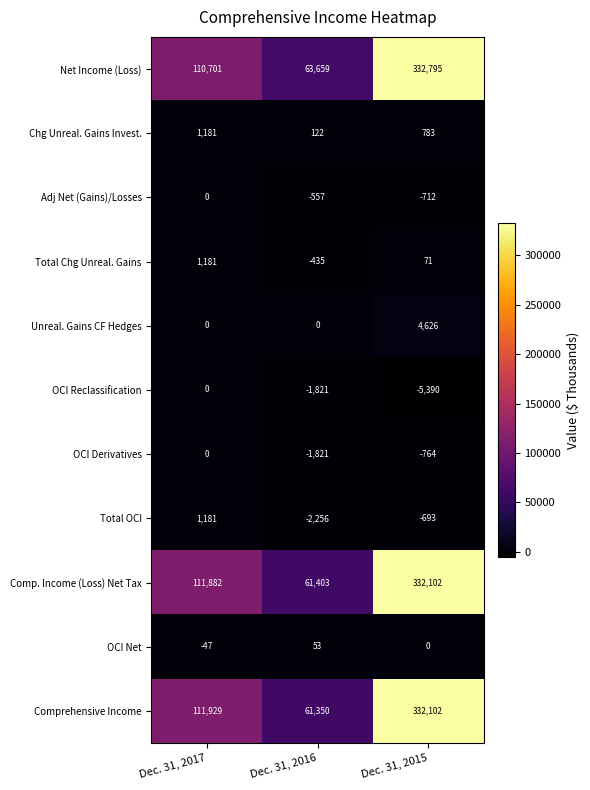

Which series has the largest total across all categories?

Net Income (Loss)